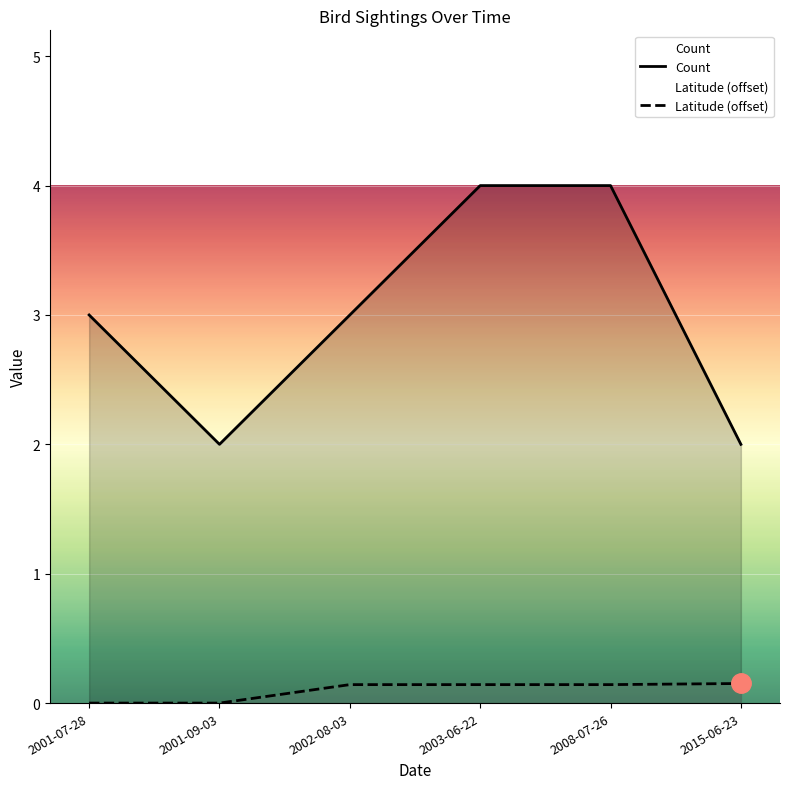

What is the label of the 2nd point from the left?

2001-09-03